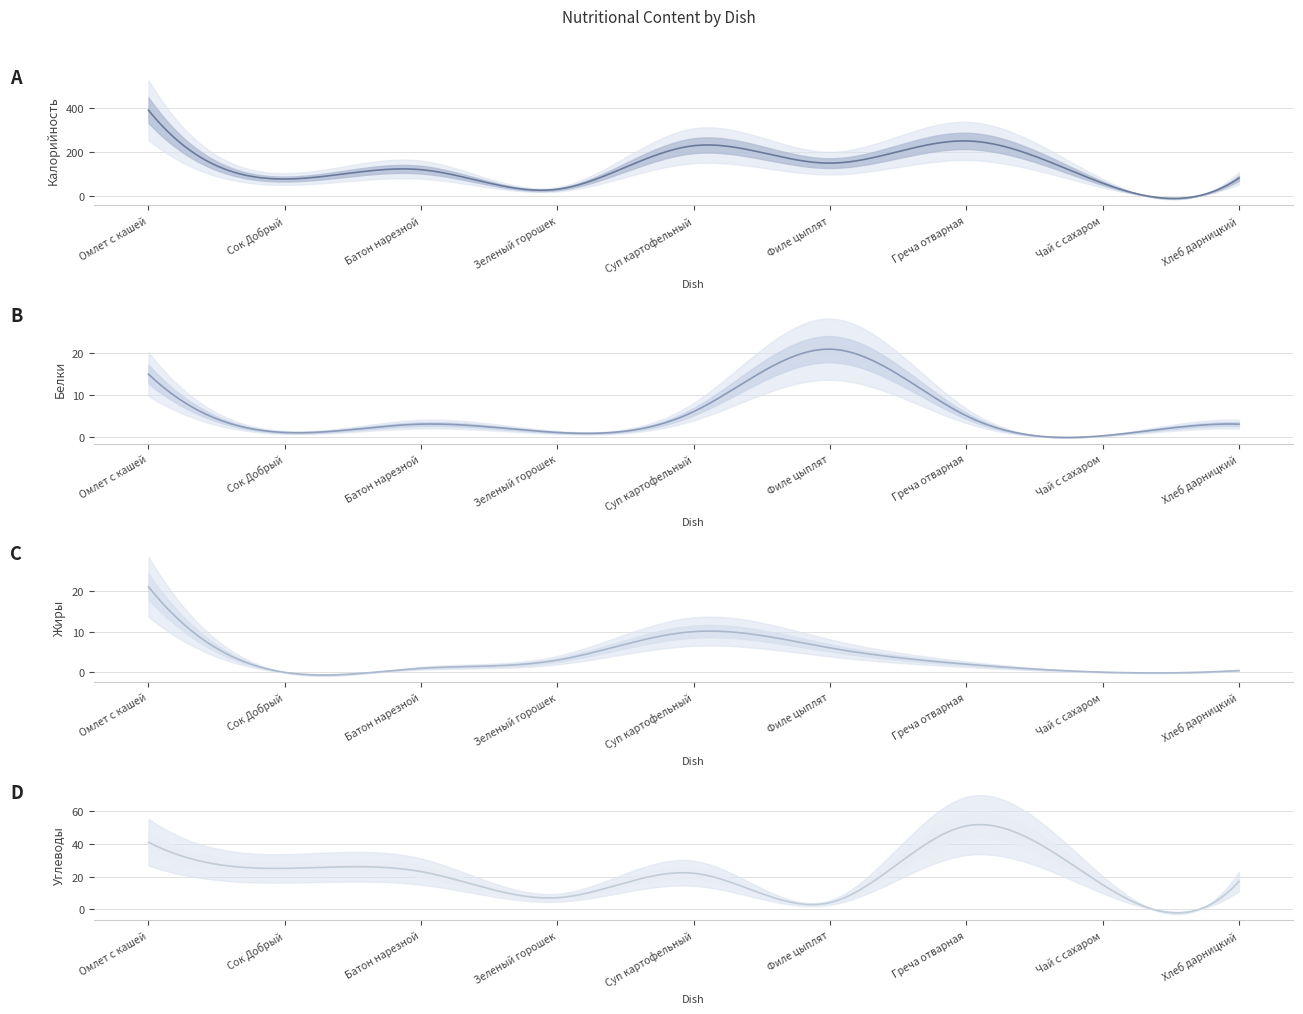

What position from the right is Суп картофельный?

5